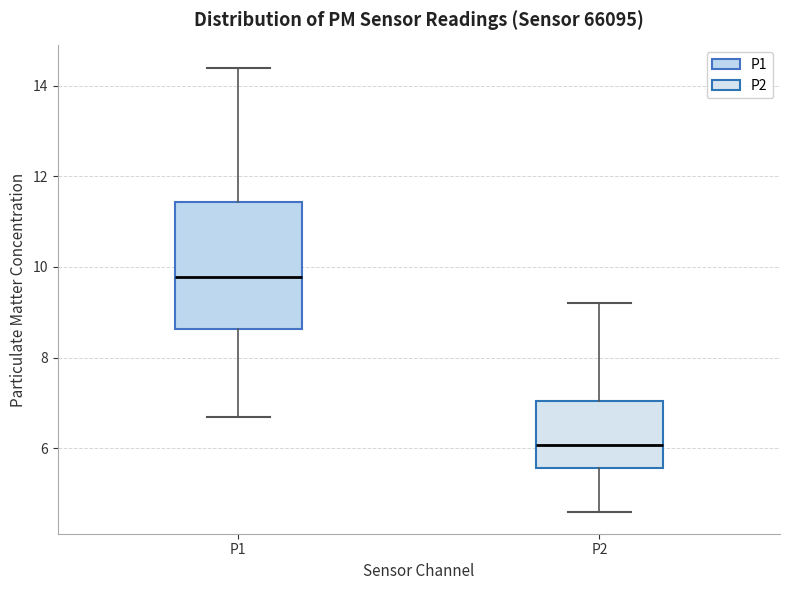

Comparing the boxes themselves (not the whiskers), which one is the tallest?

P1